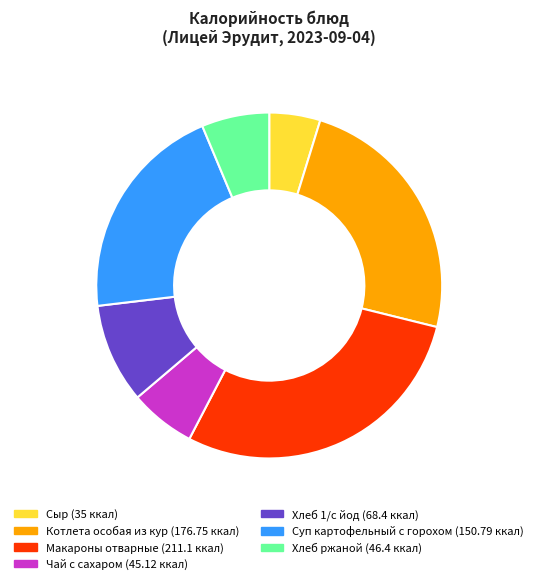

What is the smallest slice in the pie chart?

Сыр